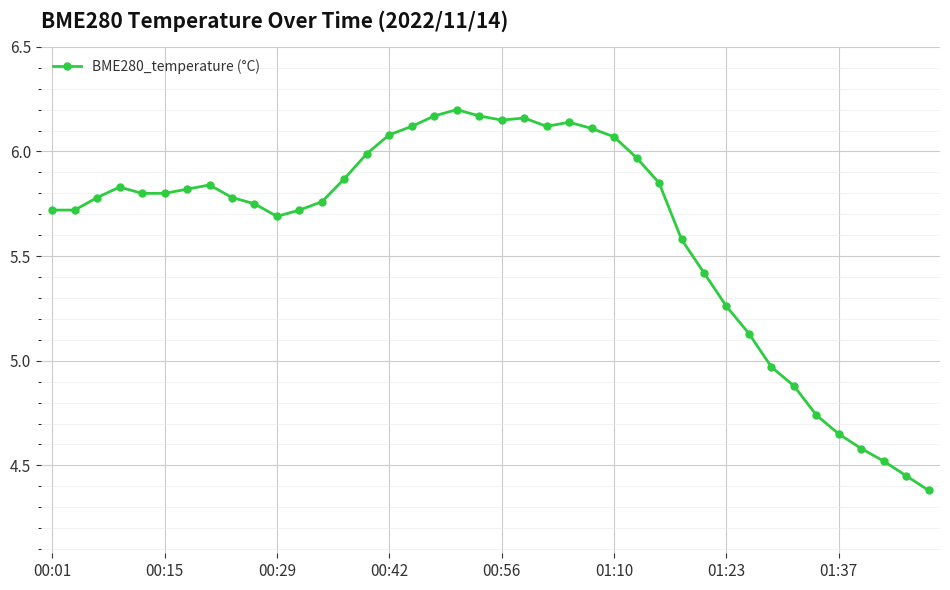

What is the difference between the maximum and minimum values?

1.8